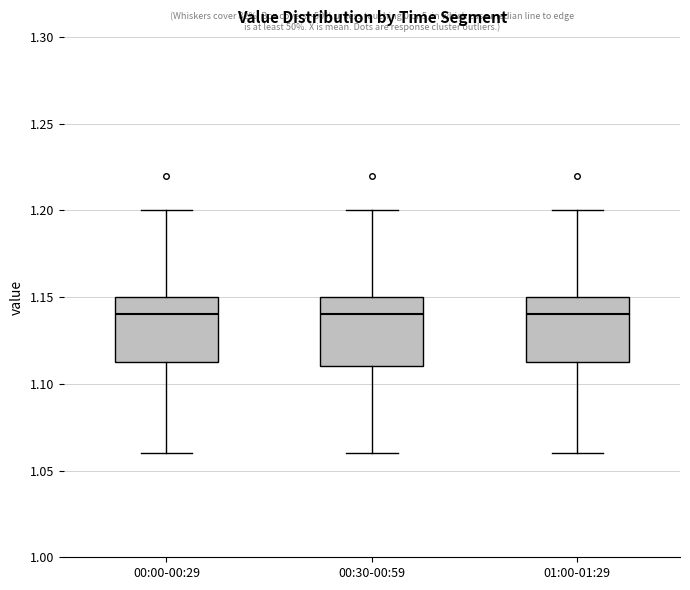

Where does the upper whisker of the box for 00:00-00:29 end on the y-axis? The values are not printed on the chart, so give them approximately, as read against the axis.

1.200